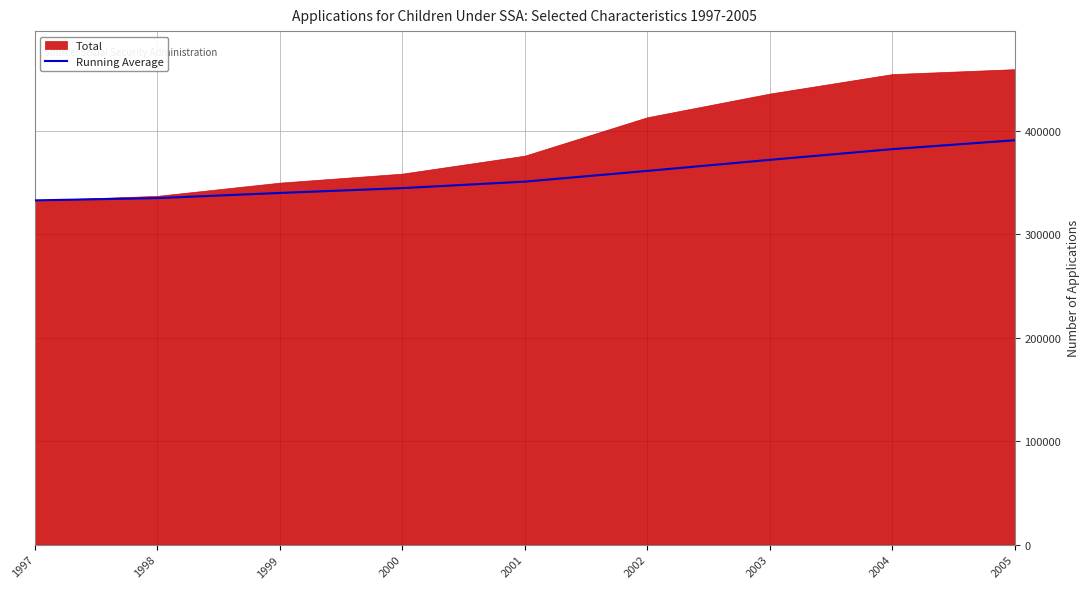

Which label corresponds to the largest value in the chart?

2005